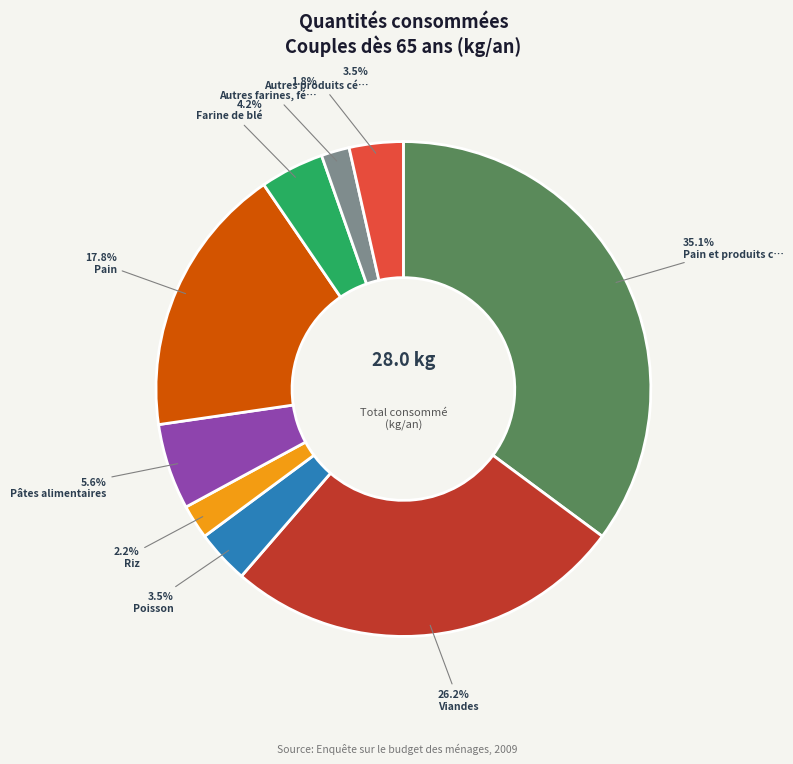

Does any single category account for the majority?

No